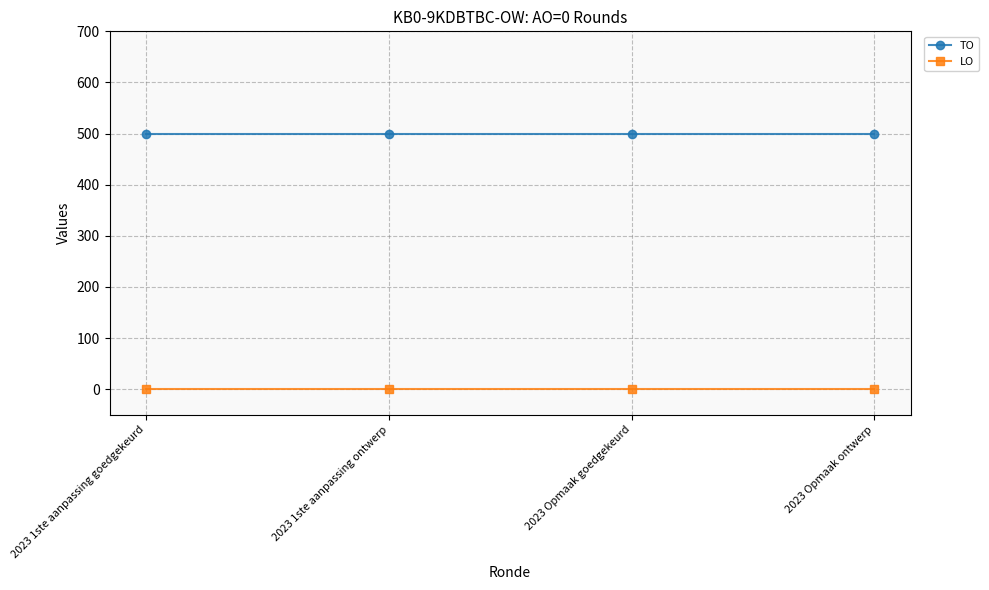

What position from the right is 2023 1ste aanpassing goedgekeurd?

4